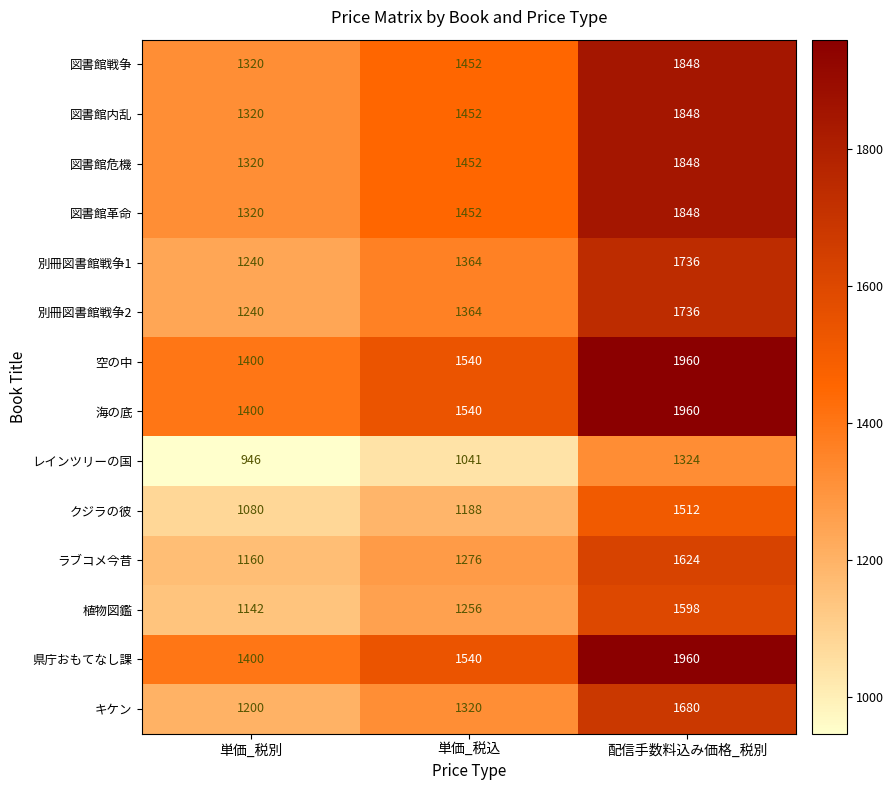

What is the difference between the 県庁おもてなし課 values at 配信手数料込み価格_税別 and 単価_税別?

560